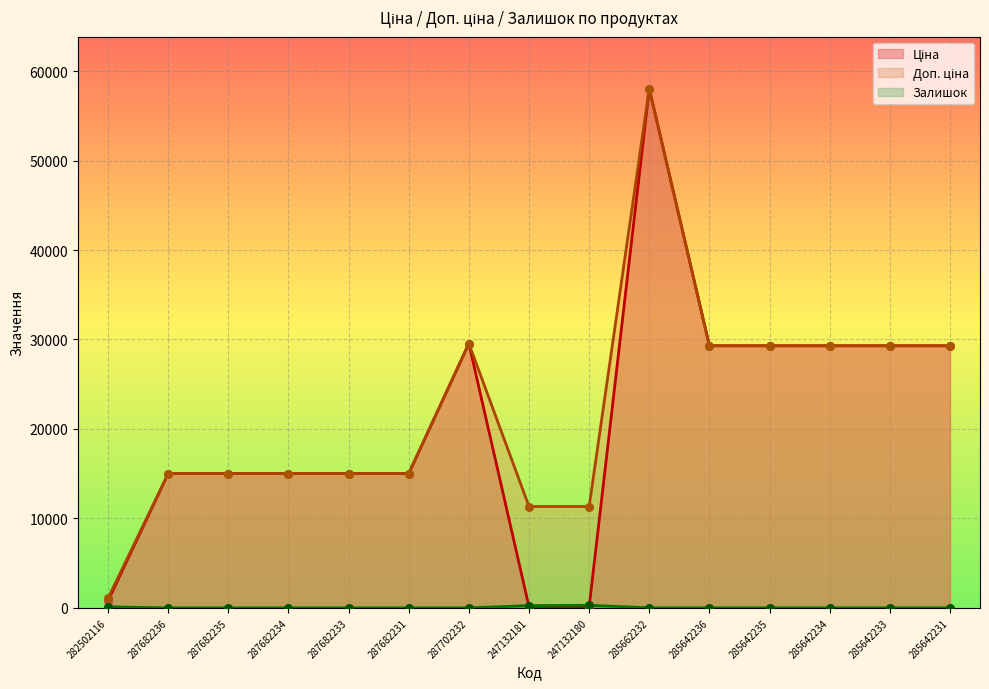

Which series has the largest total across all categories?

Доп. ціна